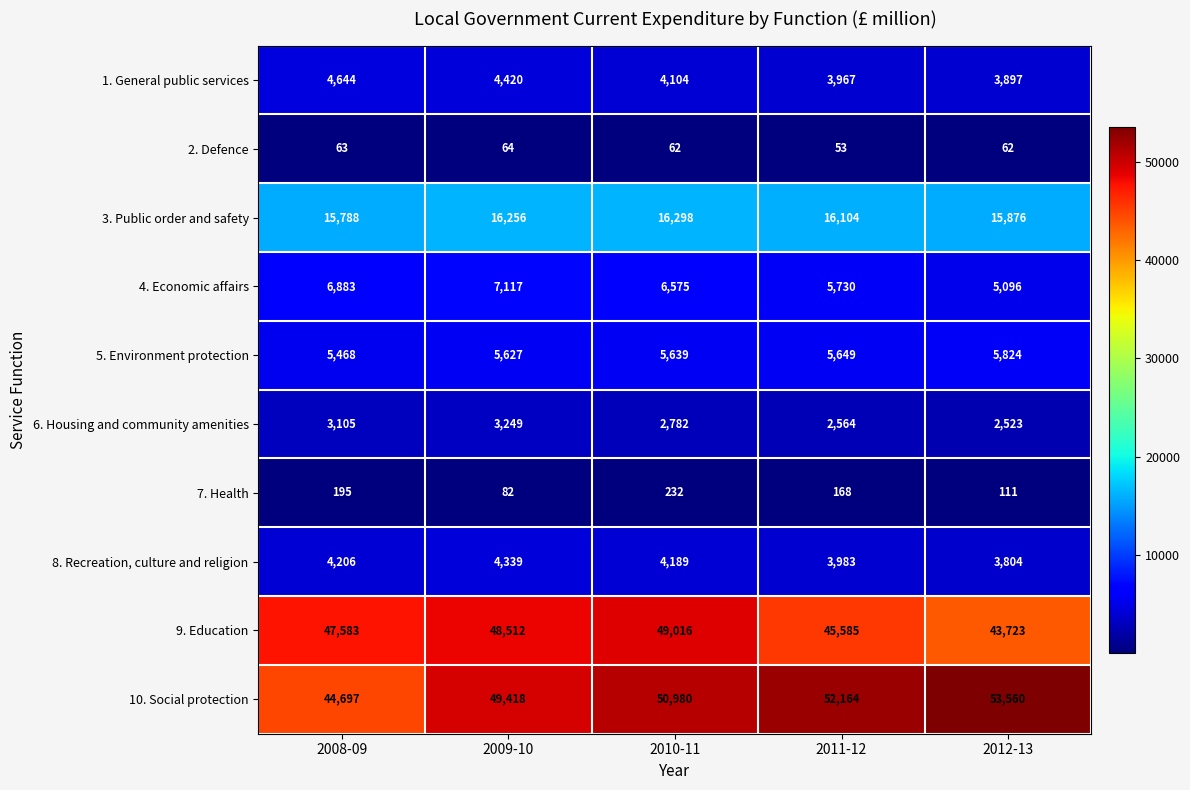

True or false: 9. Education has a value of 48512 at 2009-10.

True